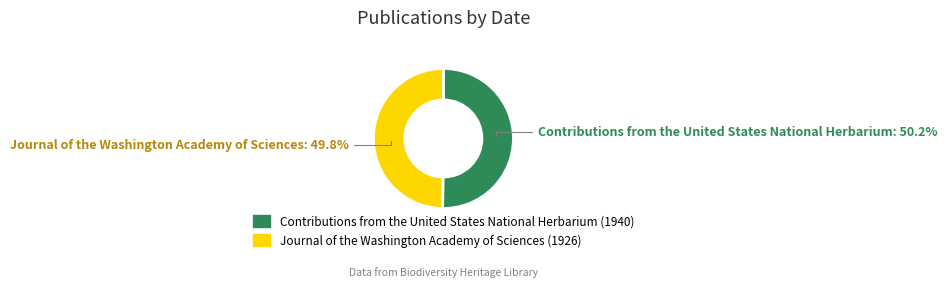

How much of the chart is everything except Contributions from the United States National Herbarium (1940)?

49.8%